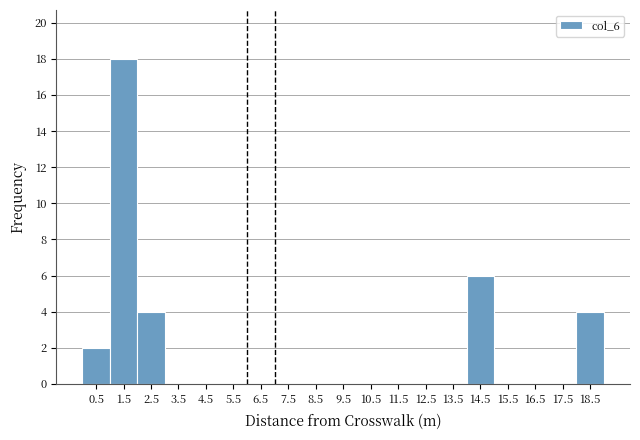

Reading left to right, transcribe this chart: for each bar, give the range it covers on the x-axis and its height. The values are not printed on the chart, so give them approximately, as read against the axis.

0 to 1: 2
1 to 2: 18
2 to 3: 4
3 to 4: 0
4 to 5: 0
5 to 6: 0
6 to 7: 0
7 to 8: 0
8 to 9: 0
9 to 10: 0
10 to 11: 0
11 to 12: 0
12 to 13: 0
13 to 14: 0
14 to 15: 6
15 to 16: 0
16 to 17: 0
17 to 18: 0
18 to 19: 4